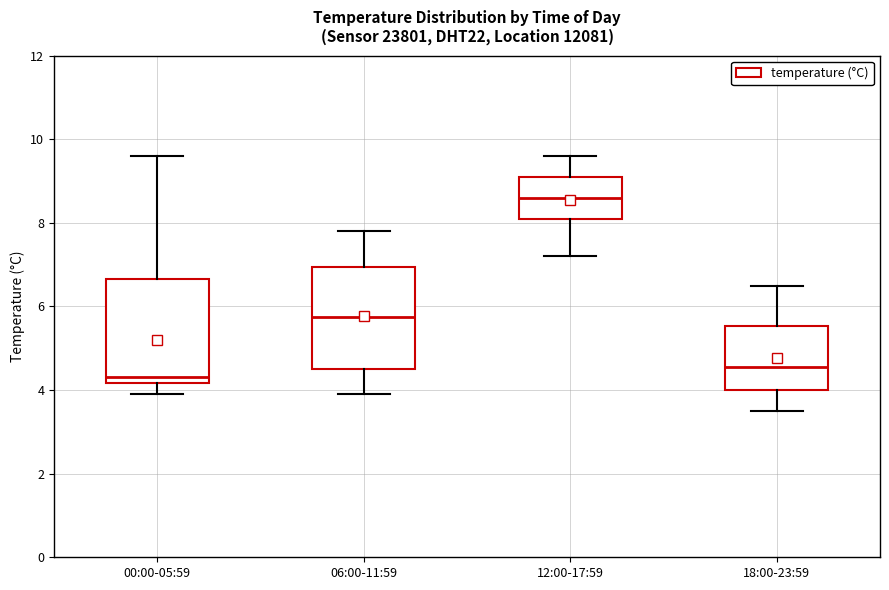

Which box's median line is the highest?

12:00-17:59